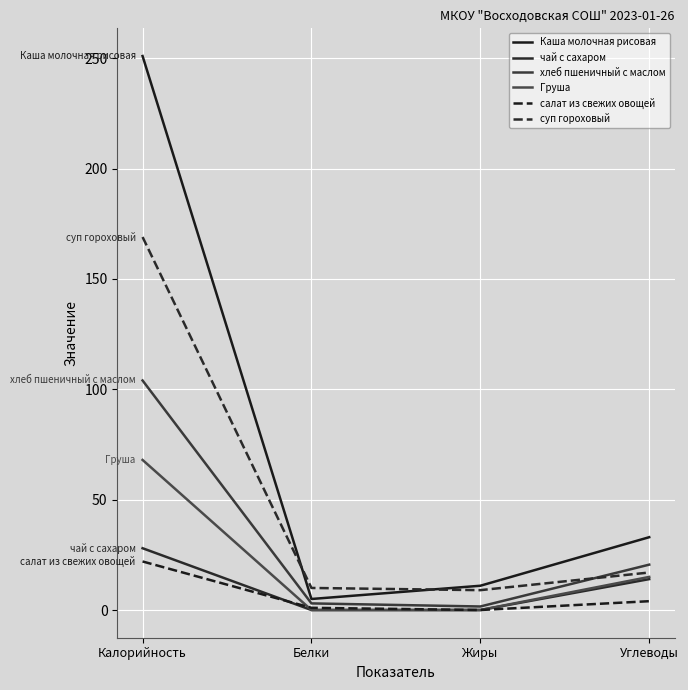

What are all the series names shown in the legend?

Каша молочная рисовая, чай с сахаром, хлеб пшеничный с маслом, Груша, салат из свежих овощей, суп гороховый